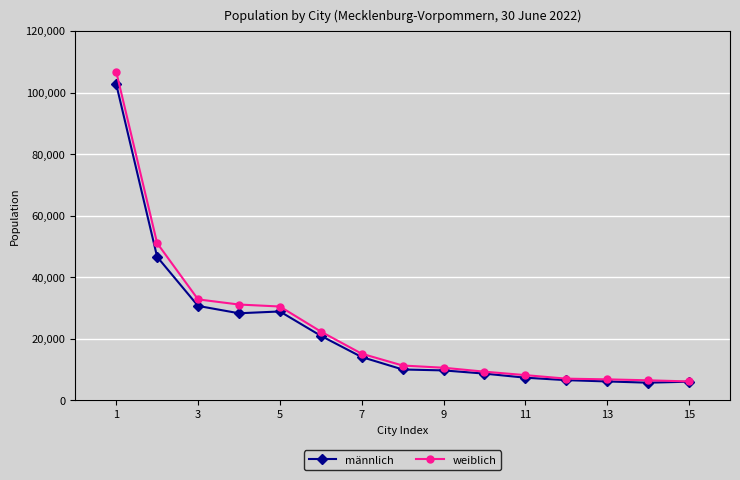

What is the highest value of the männlich series?

102792